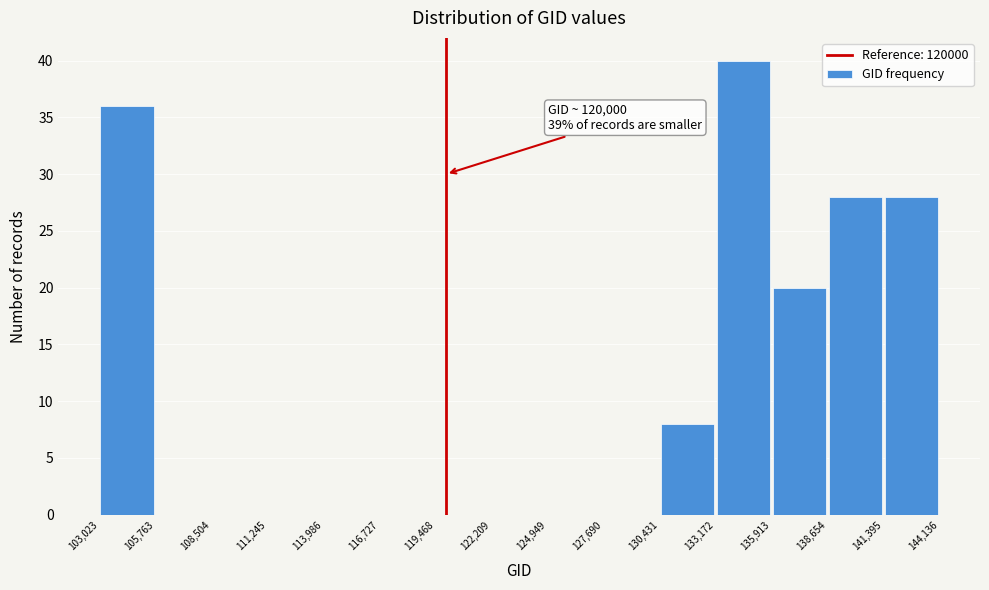

Which range on the x-axis has the tallest bar?

133,172 to 135,913